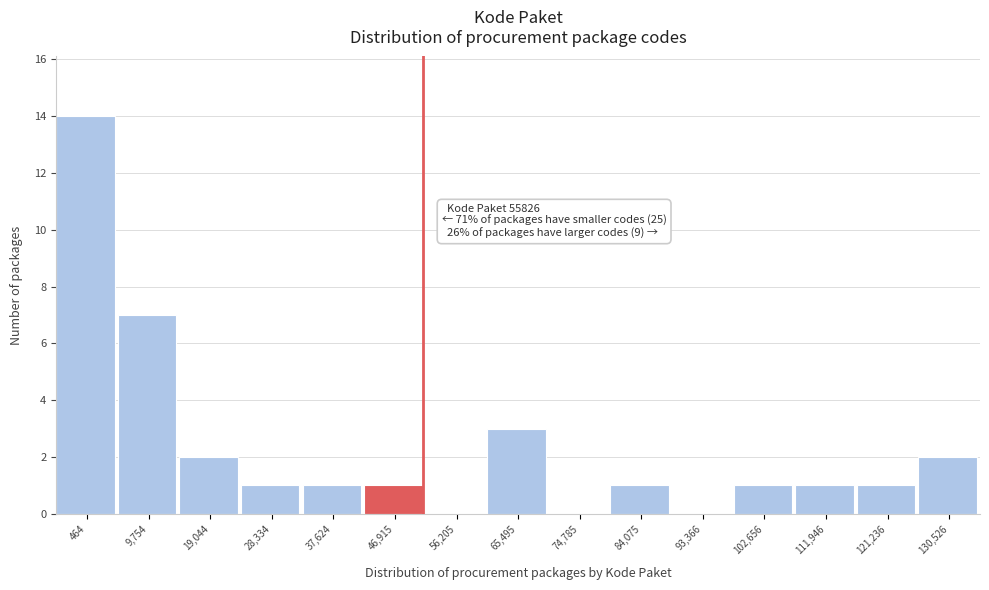

Reading right to left, extract all data points from this chart.

130,526=2	121,236=1	111,946=1	102,656=1	93,366=0	84,075=1	74,785=0	65,495=3	56,205=0	46,915=1	37,624=1	28,334=1	19,044=2	9,754=7	464=14